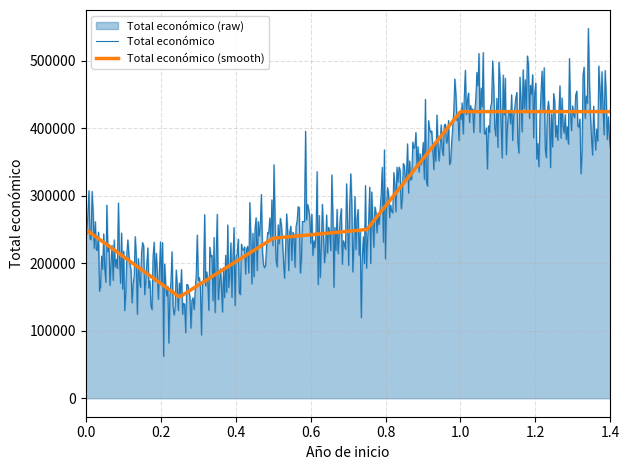

What is the maximum value shown in the chart?

547875.2